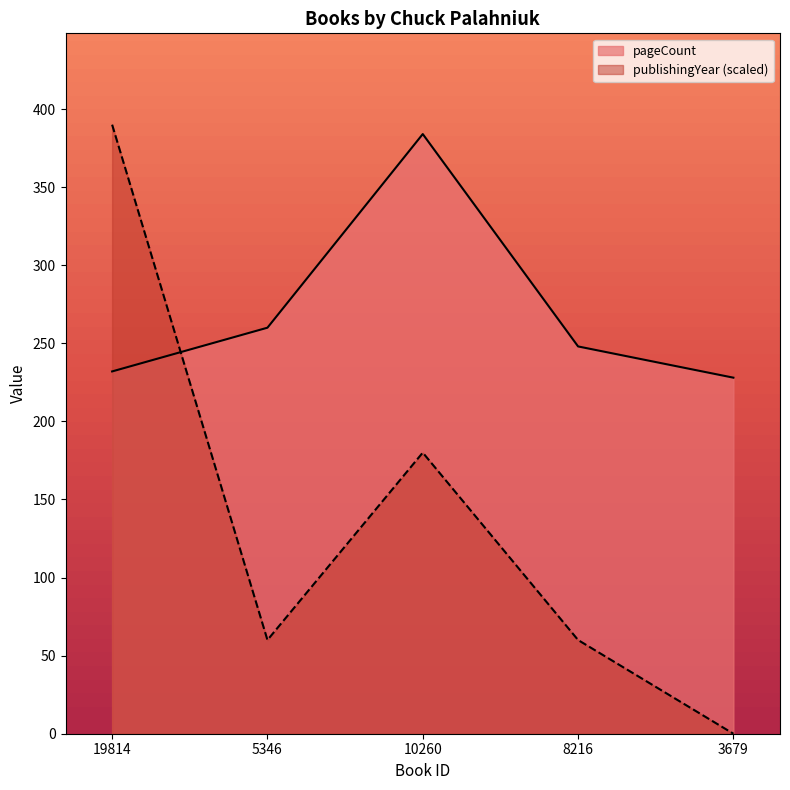

How many publishingYear values are between 60 and 180?

3